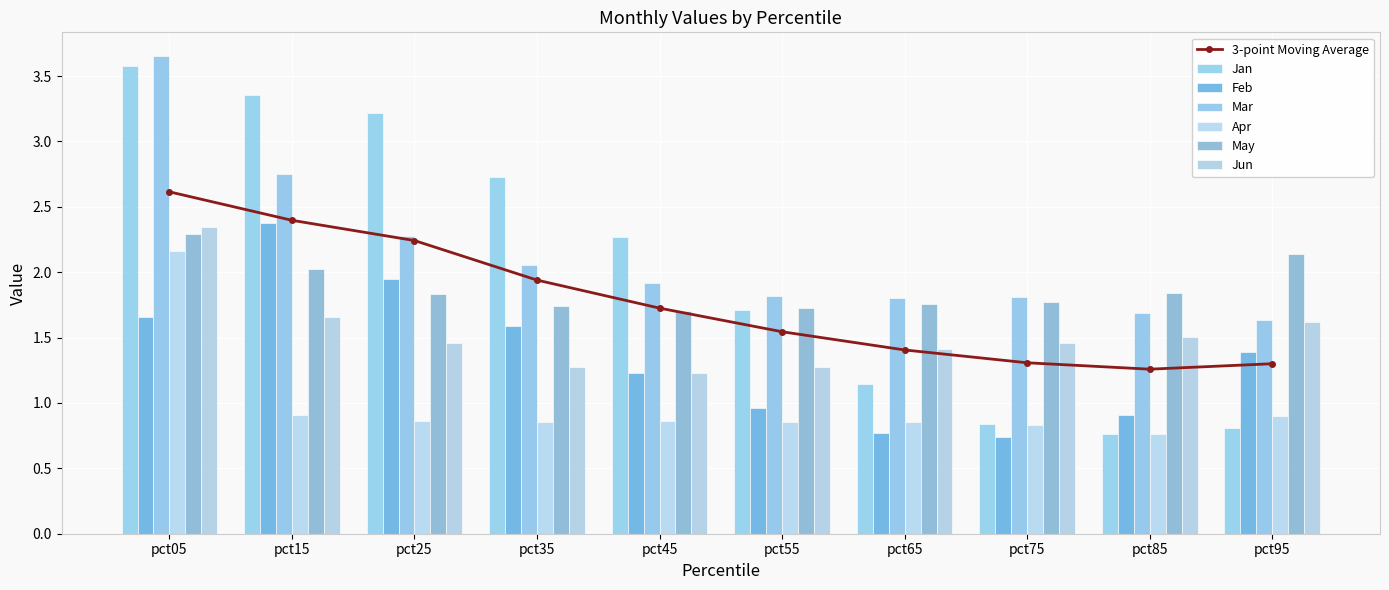

List the series in order of their peak value, lowest first.

Apr, May, Jun, Feb, Jan, Mar